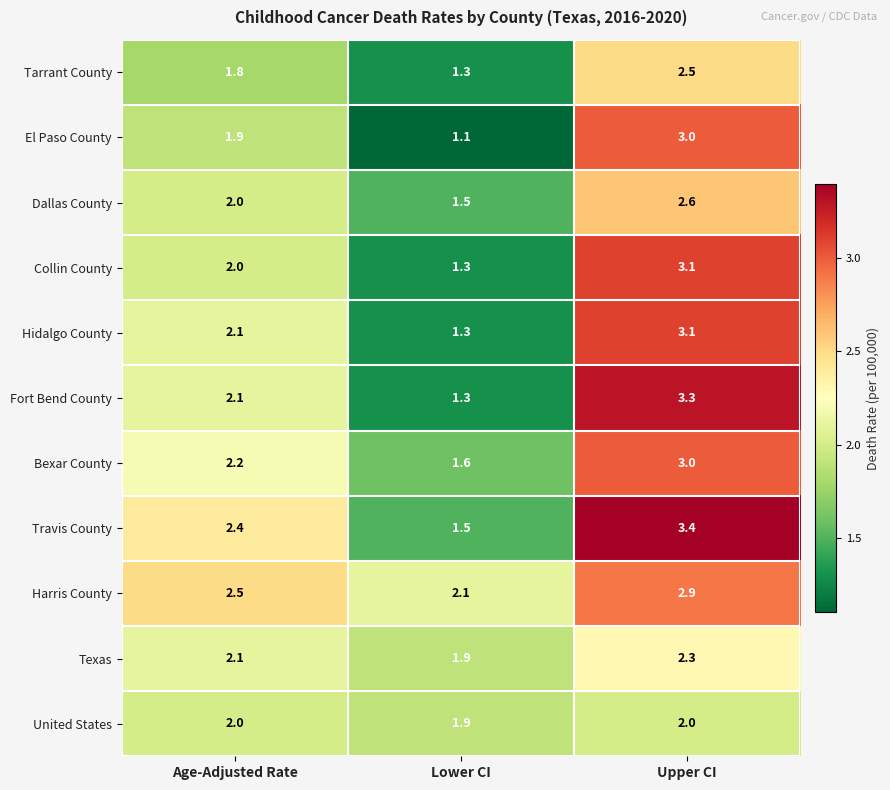

At which category is the sum across all series the highest?

Upper CI